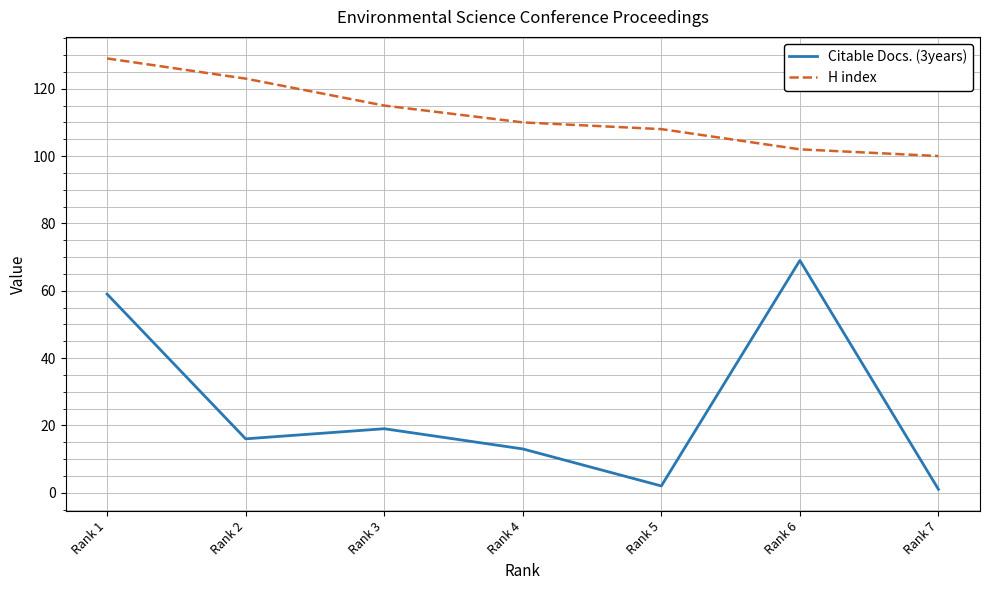

Which label corresponds to the largest value in the chart?

Rank 1